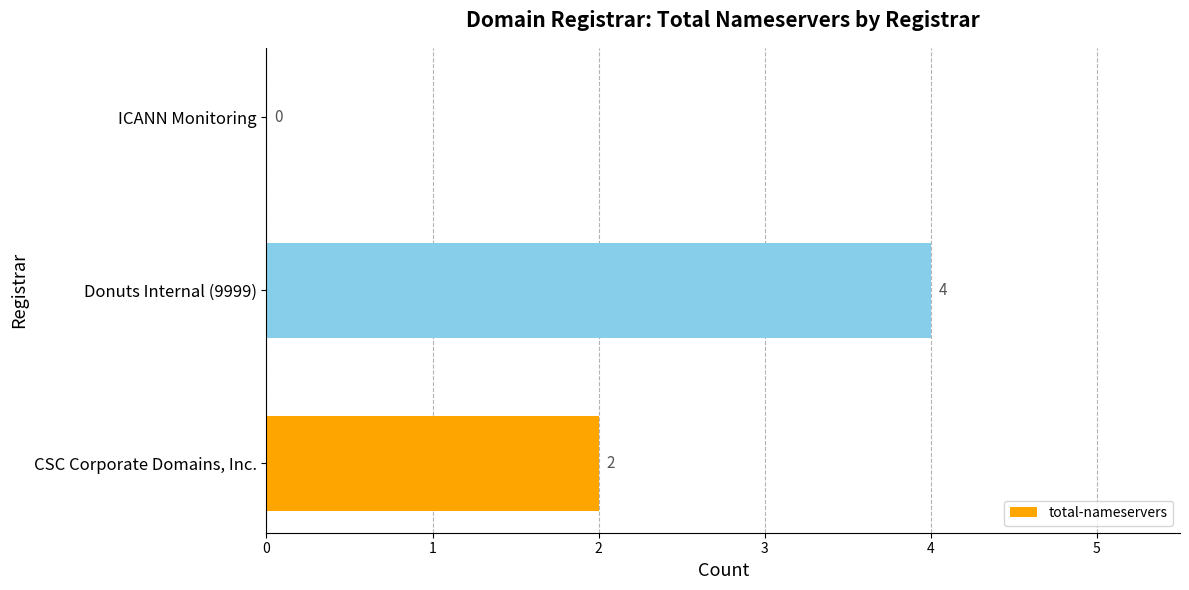

How many values are between 0 and 4?

3